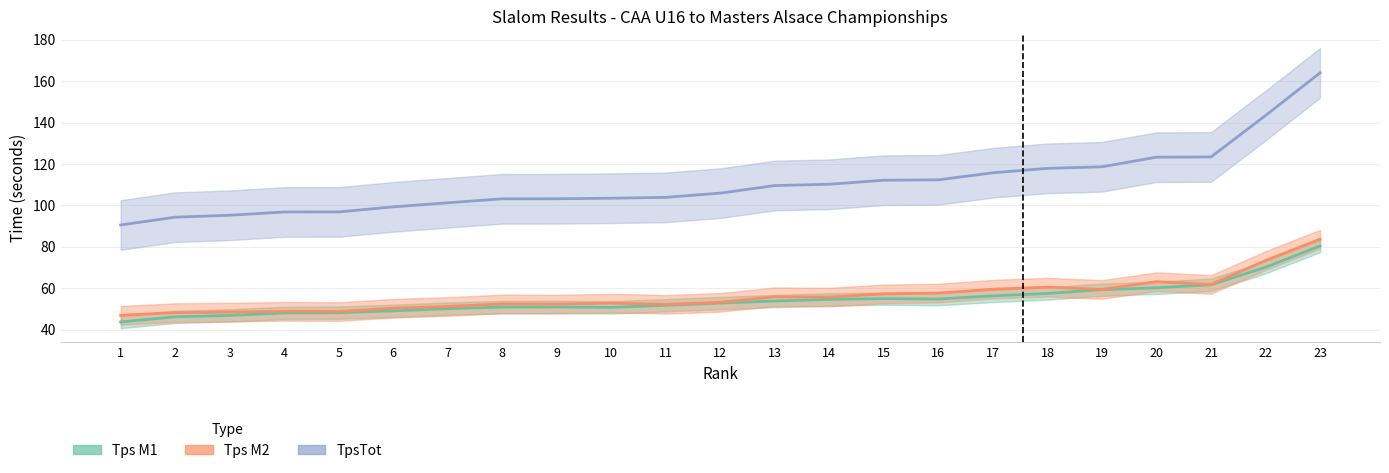

What are all the series names shown in the legend?

Tps M1, Tps M2, TpsTot